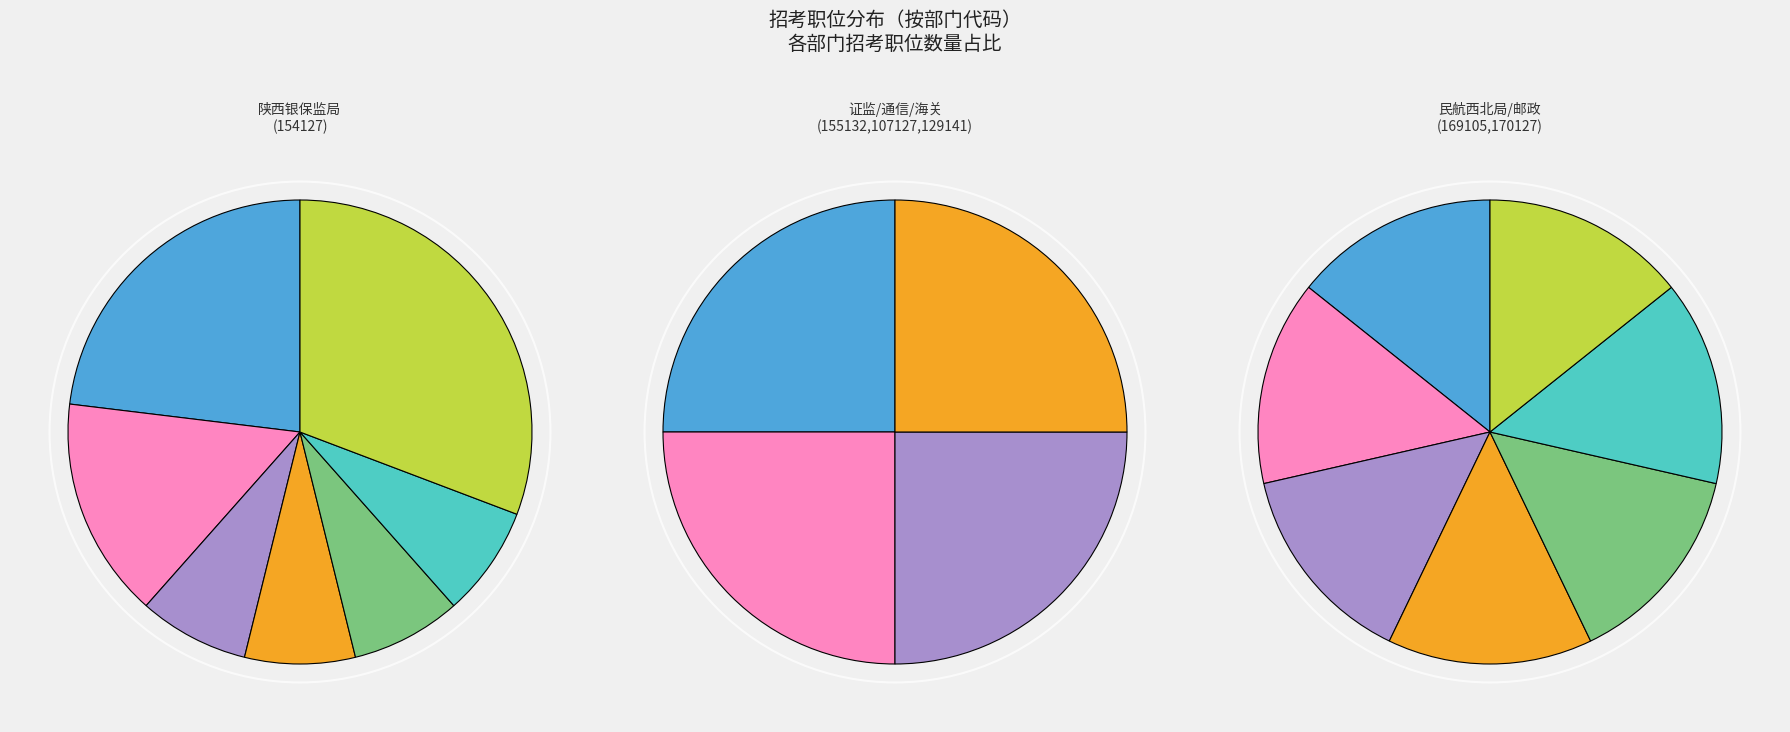

To the nearest percent, what is the difference between the 169105 and 155132 slice percentages?

9%